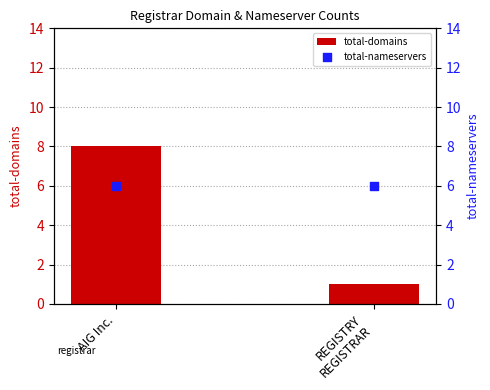

Which series has the largest total across all categories?

total-nameservers